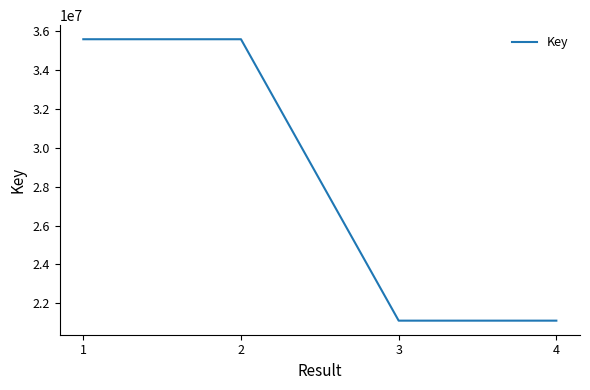

True or false: the data has more than 2 interior local peaks.

False